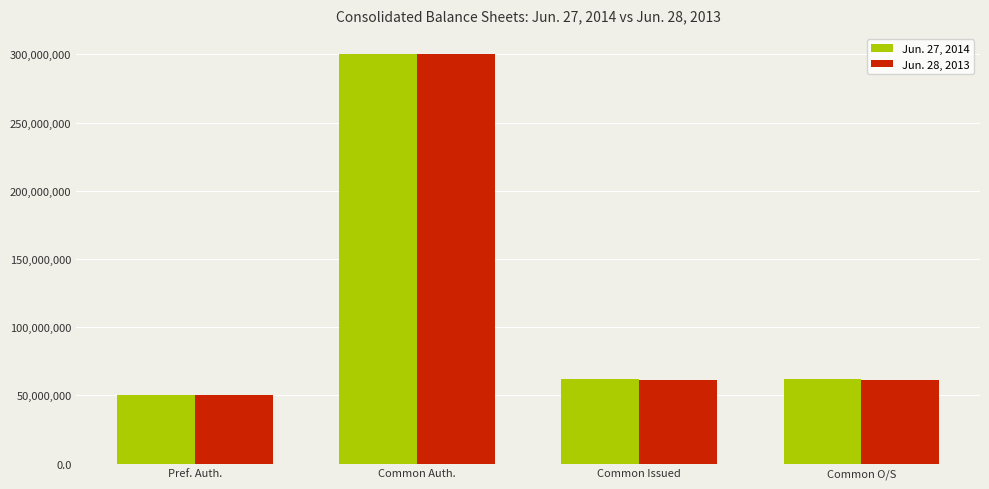

Reading left to right, list all the values displayed in this chart.

Jun. 27, 2014: Pref. Auth.=50000000	Common Auth.=300000000	Common Issued=62218226	Common O/S=62218226
Jun. 28, 2013: Pref. Auth.=50000000	Common Auth.=300000000	Common Issued=61252494	Common O/S=61252494